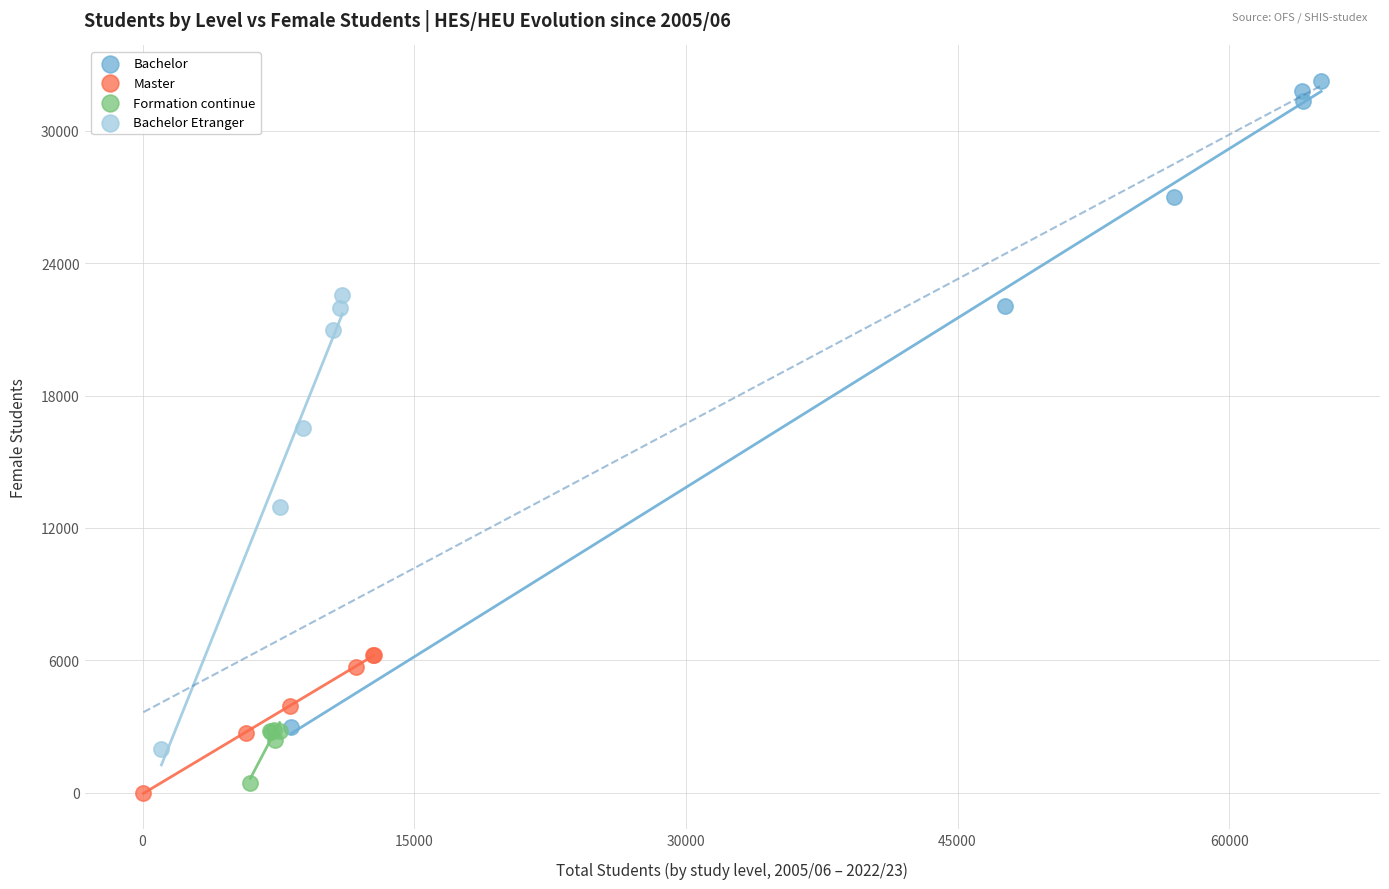

Which series has the widest spread of Y values?

Bachelor